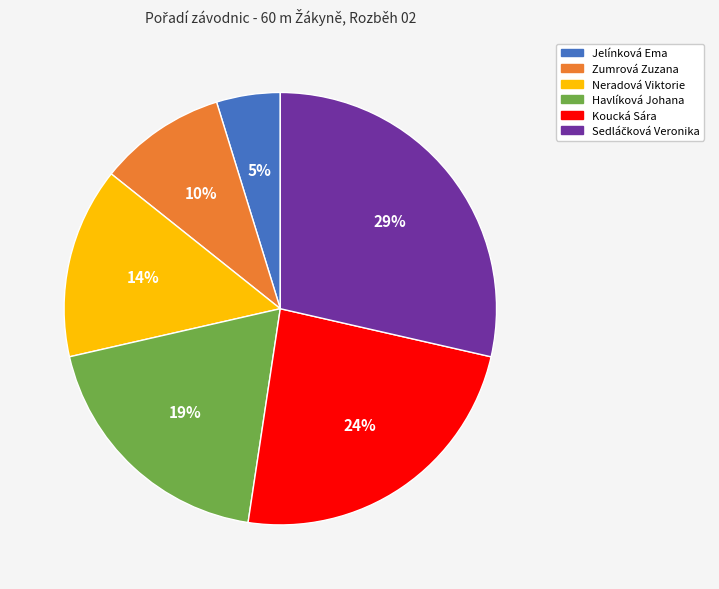

Which has a higher value, Jelínková Ema or Zumrová Zuzana?

Zumrová Zuzana